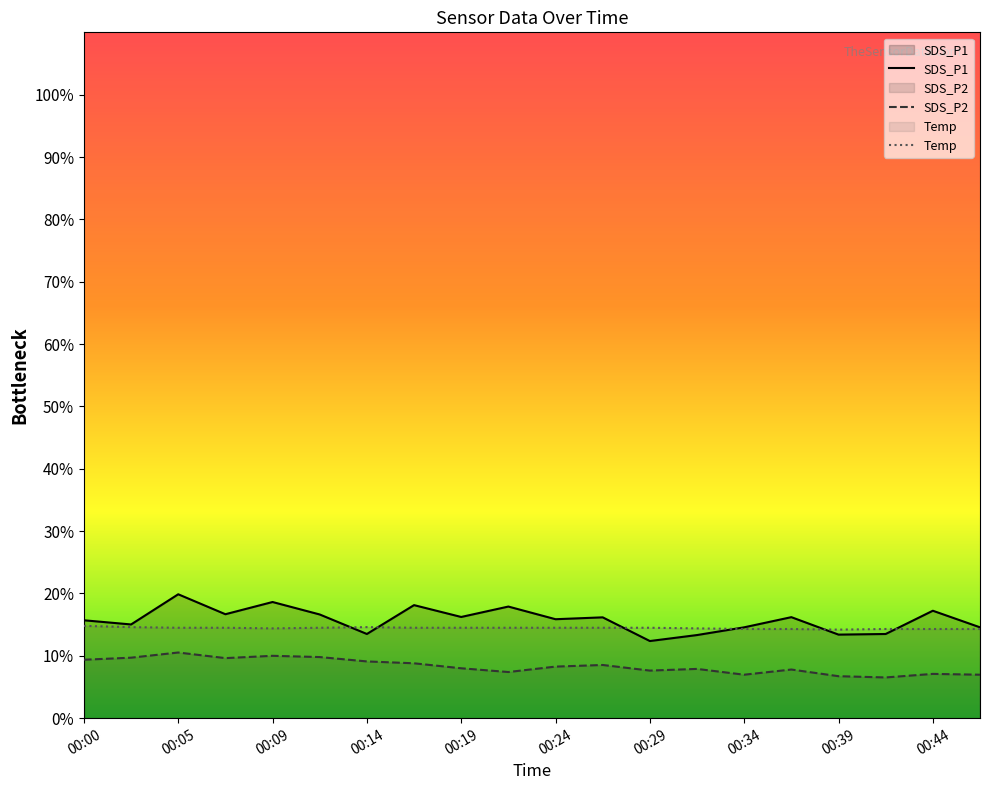

Which category has the lowest value across all series?

00:41